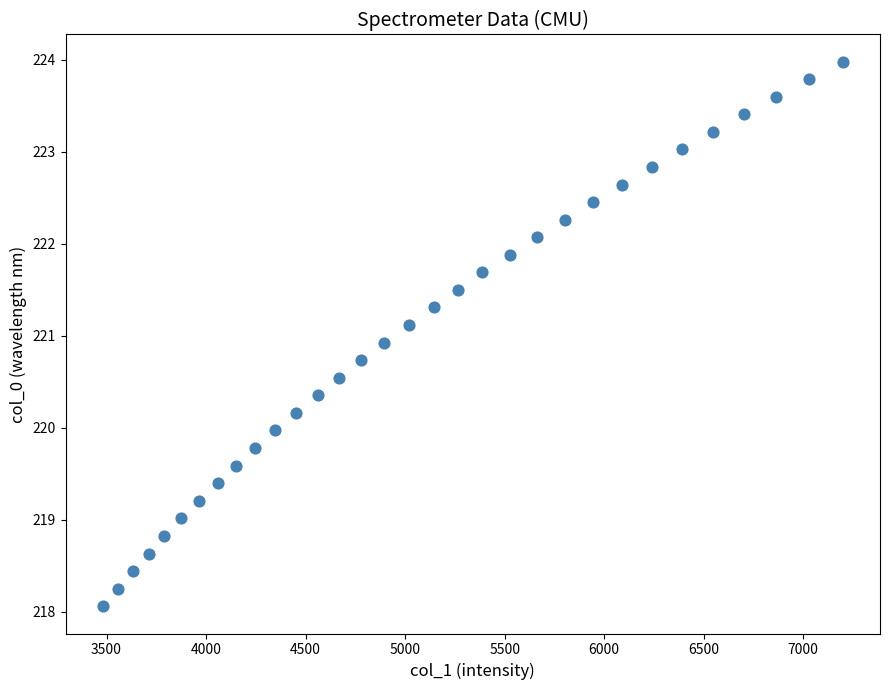

What is the range of X values (max minus min)?

3718.4